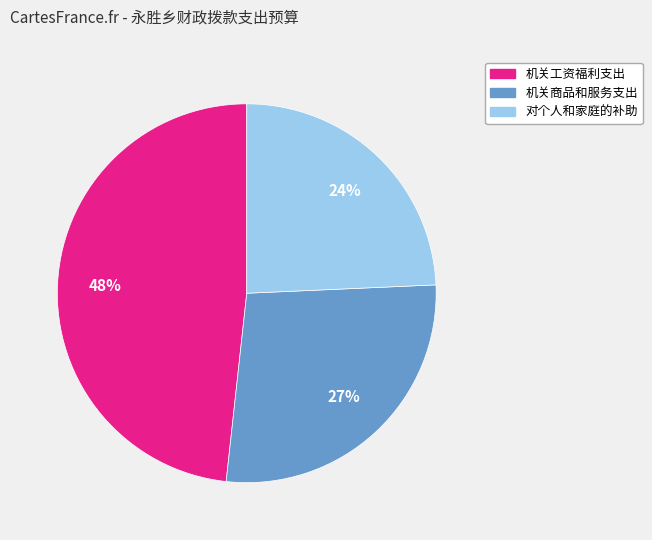

To the nearest percent, what percentage of the pie is 机关工资福利支出?

48%